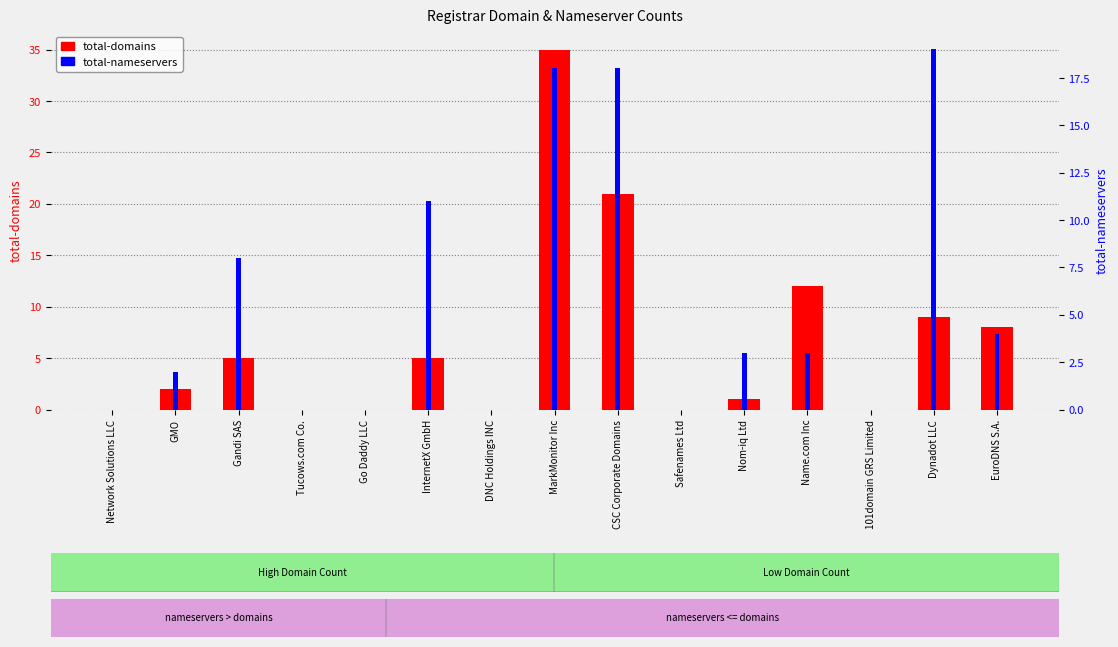

At which category is the sum across all series the highest?

MarkMonitor Inc